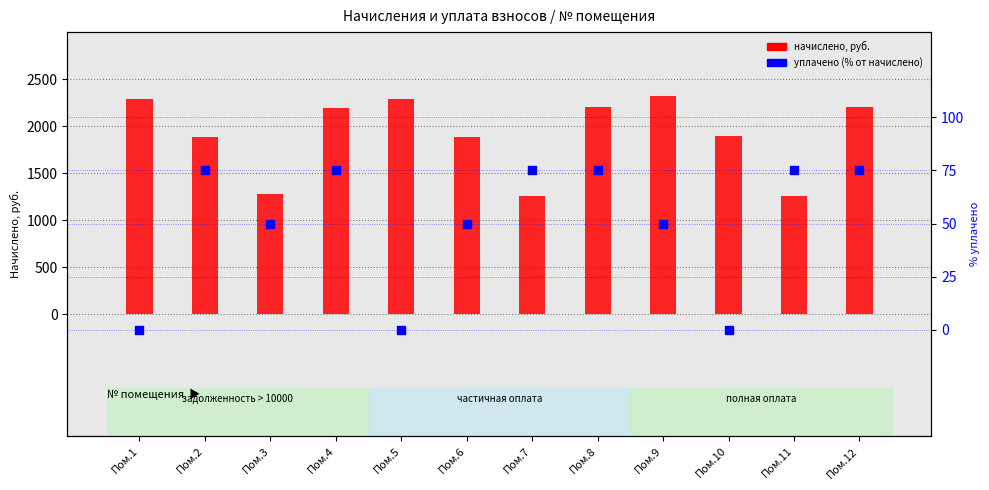

Is the value of уплачено (% от начислено) at Пом.4 greater than the value of начислено at Пом.8?

No